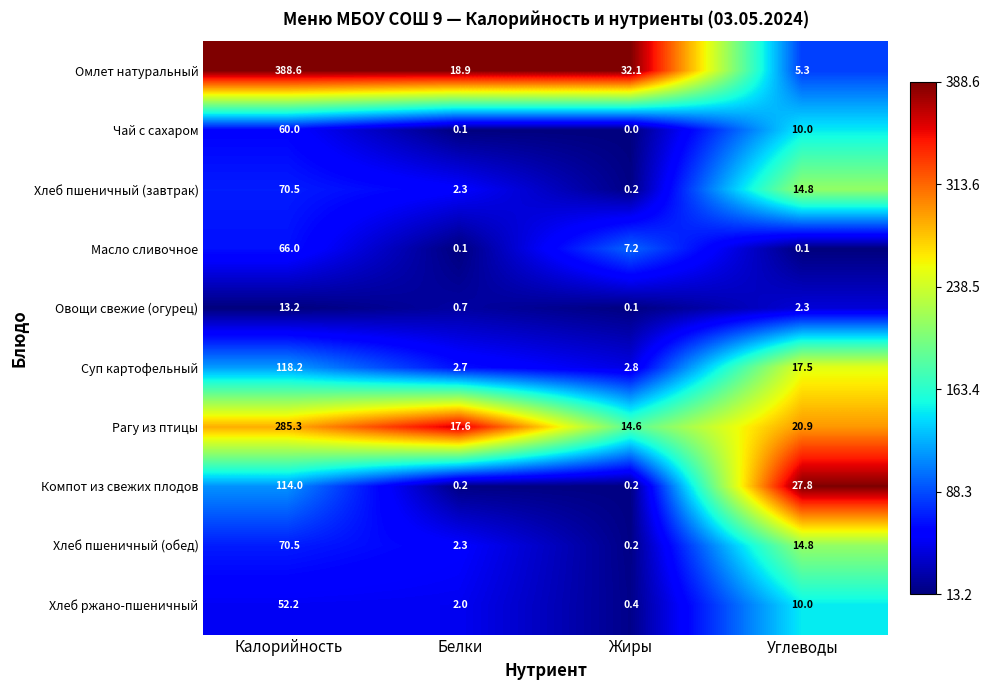

What is the difference between the maximum and minimum values in the Овощи свежие (огурец) series?

13.1